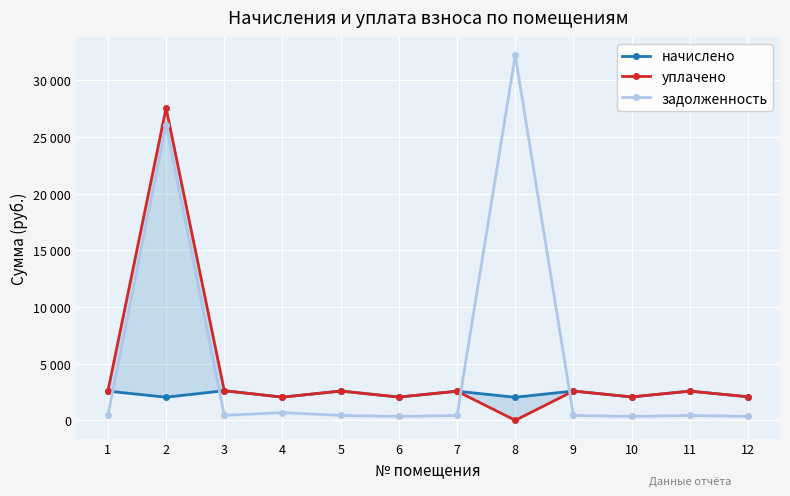

Count the number of data series in this chart.

3